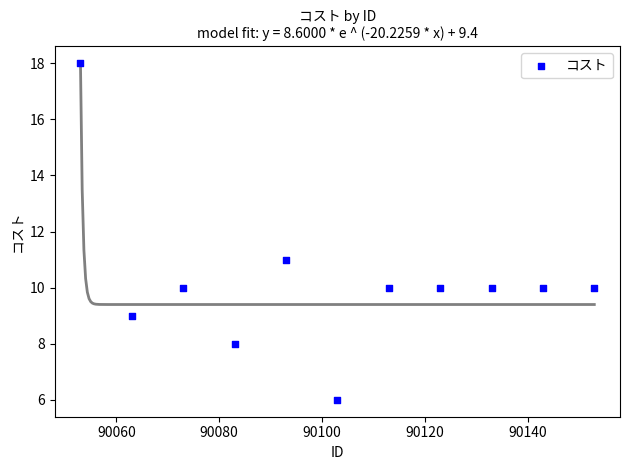

What is the average X value?

90103